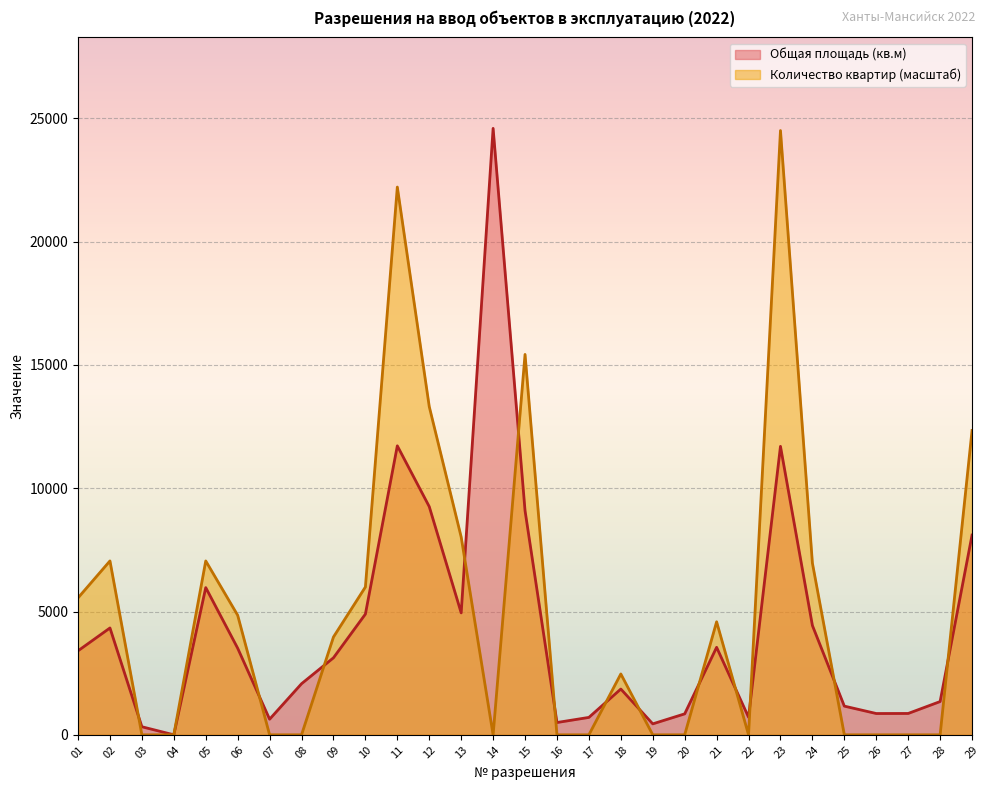

True or false: Жилые дома (кв-ры) and Общая площадь (кв.м) cross at least once.

True